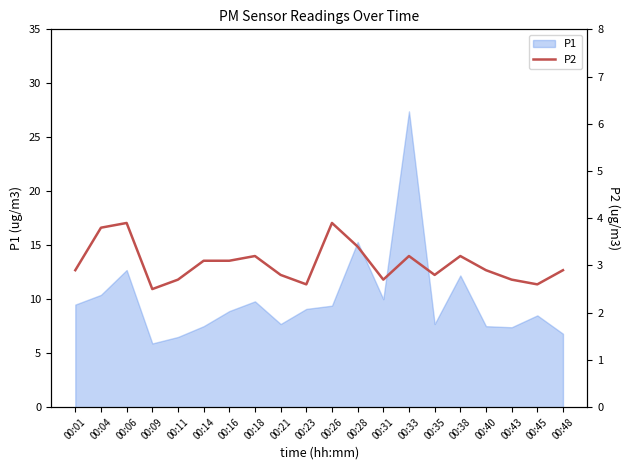

True or false: the data shows 2.7 at 00:11.

True